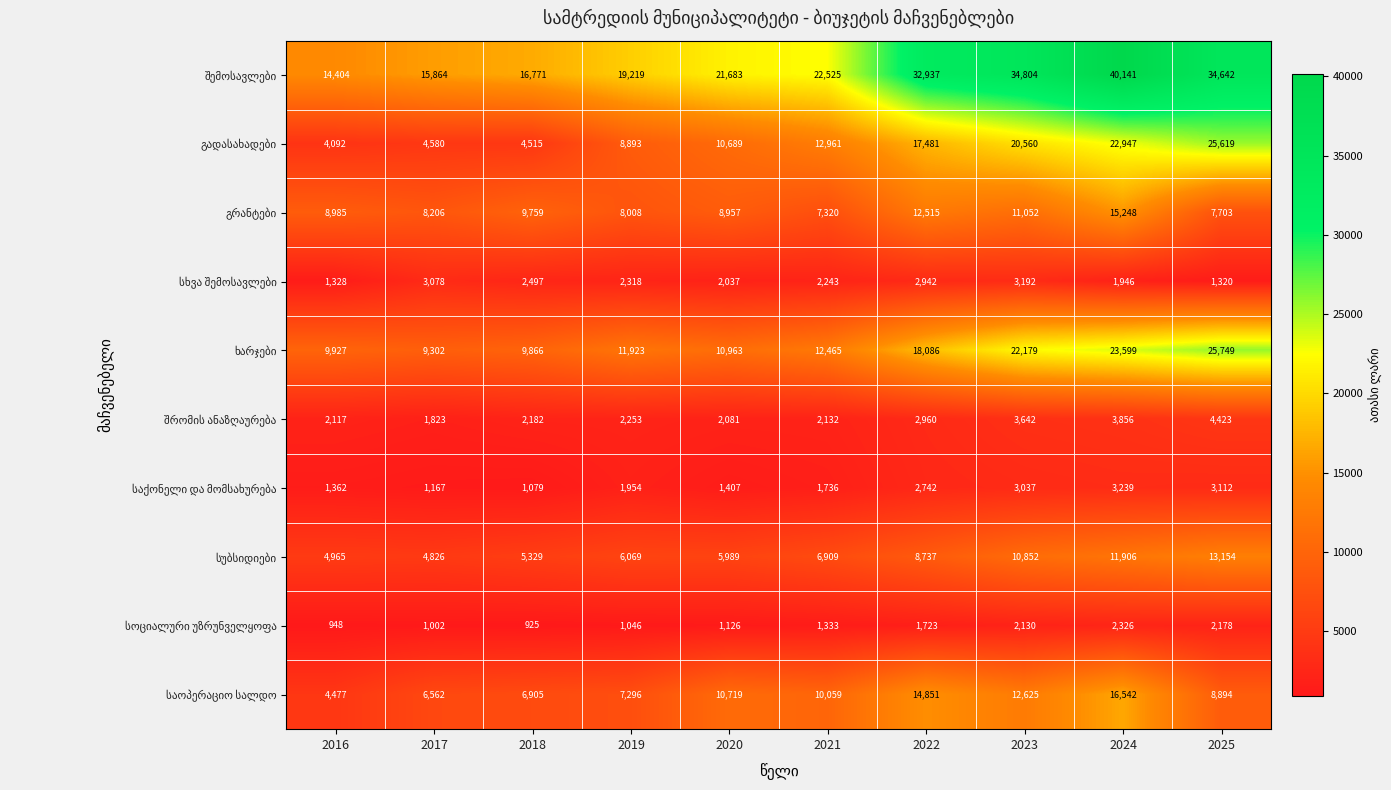

Which category has the lowest value across all series?

2018